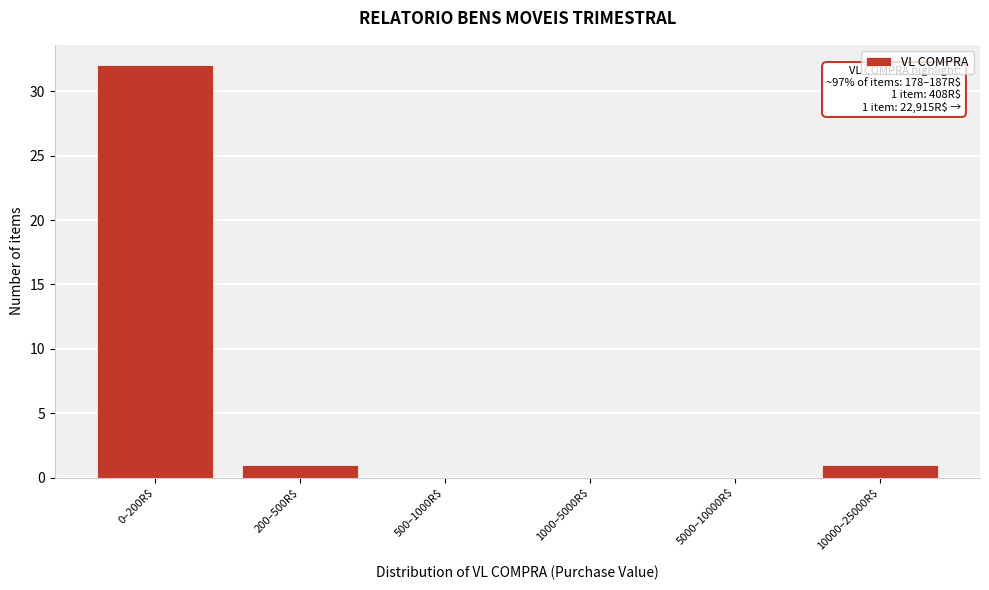

What is the greatest value displayed?

32